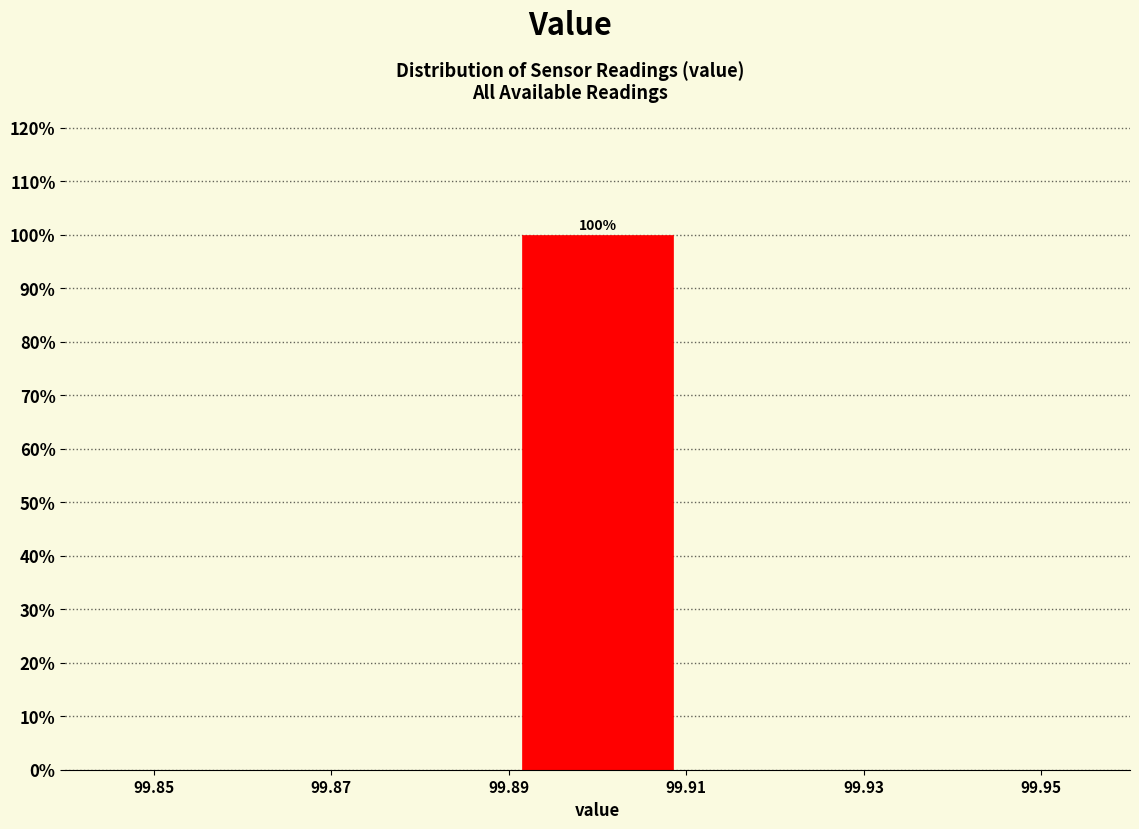

Over which range of the x-axis is the bar tallest?

99.89 to 99.91